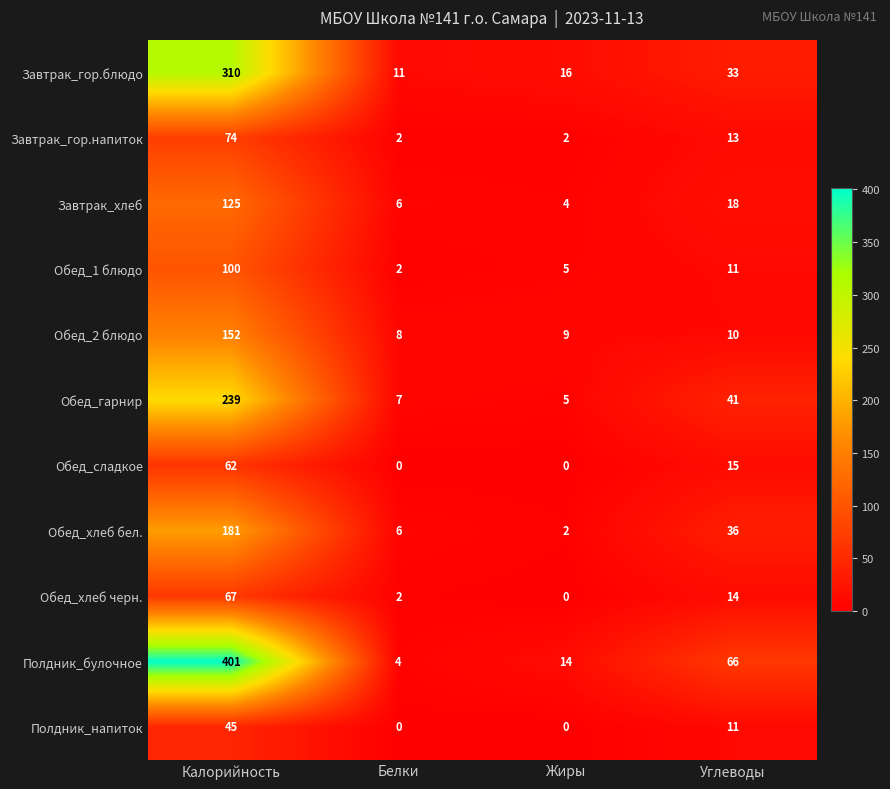

Is the value of Полдник_напиток at Жиры greater than the value of Завтрак_гор.напиток at Калорийность?

No